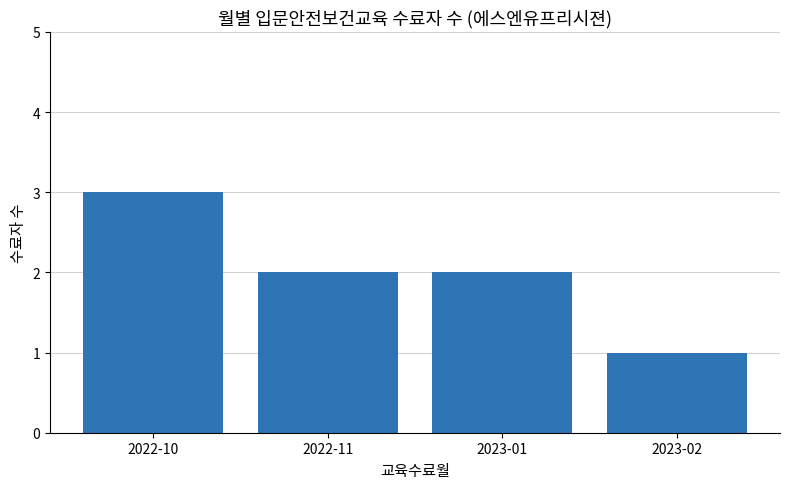

How many values are between 2 and 3?

3